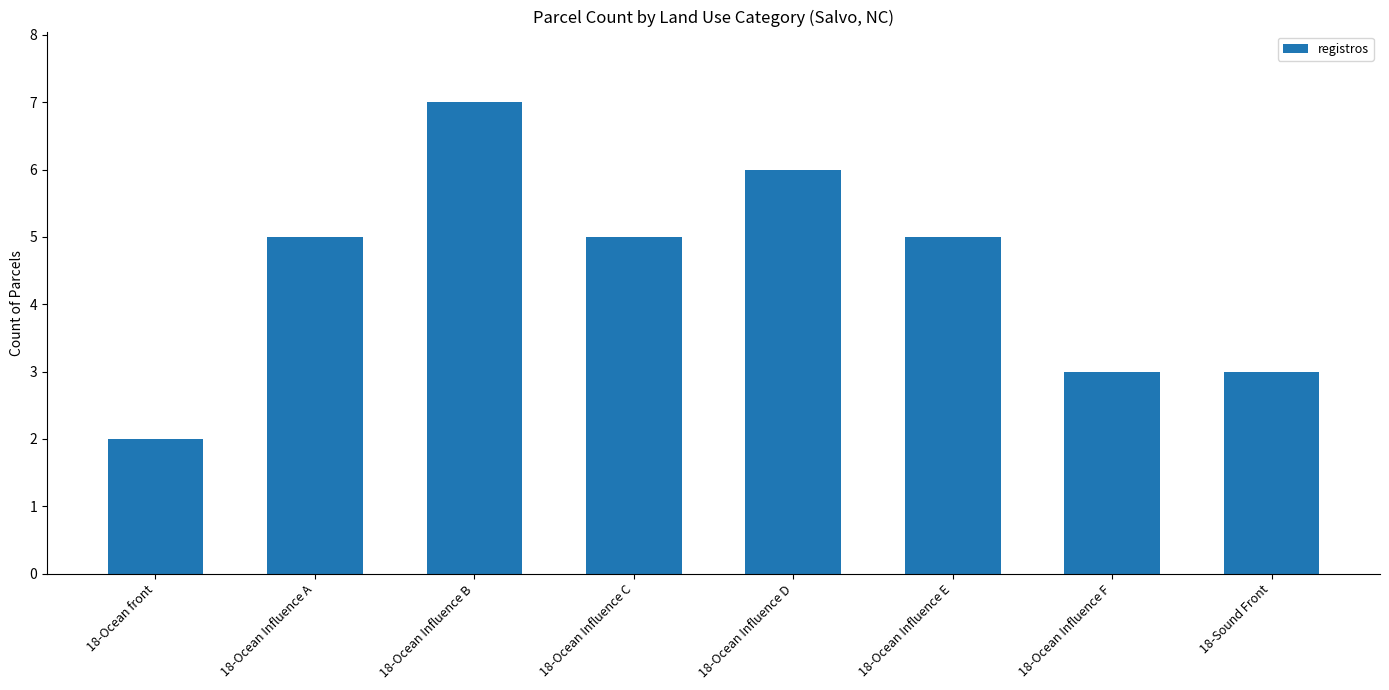

Reading left to right, extract all data points from this chart.

2	5	7	5	6	5	3	3